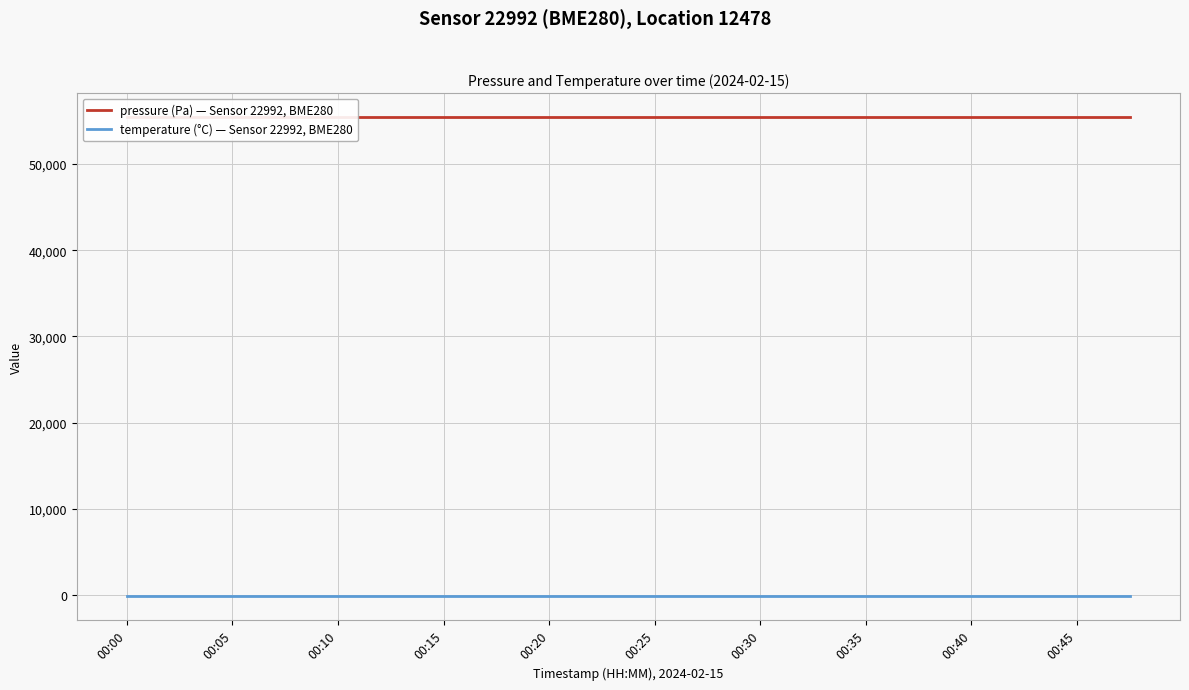

What are all the series names shown in the legend?

pressure (Pa) — Sensor 22992, BME280, temperature (°C) — Sensor 22992, BME280